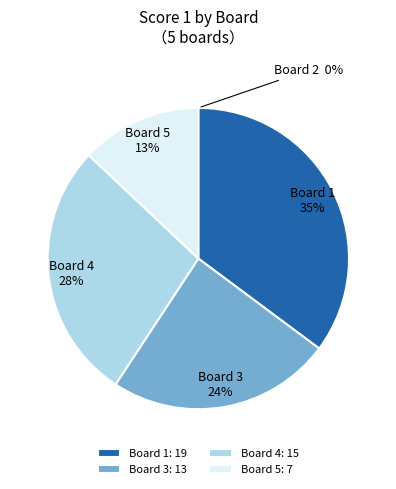

True or false: Board 5 accounts for 13% of the total.

True